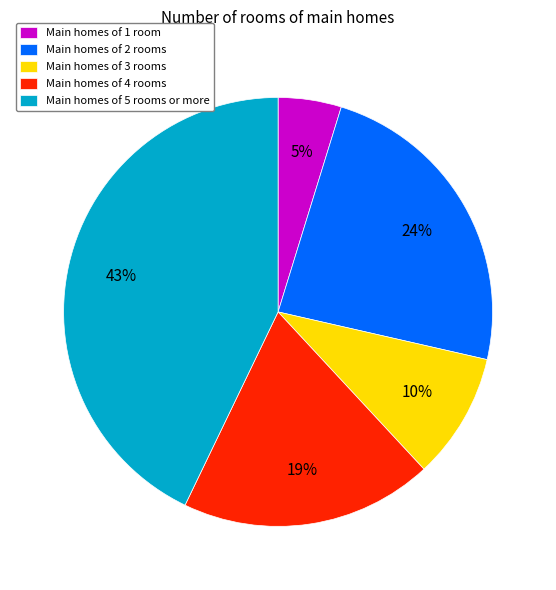

What percentage is the Main homes of 5 rooms or more slice, to the nearest percent?

43%